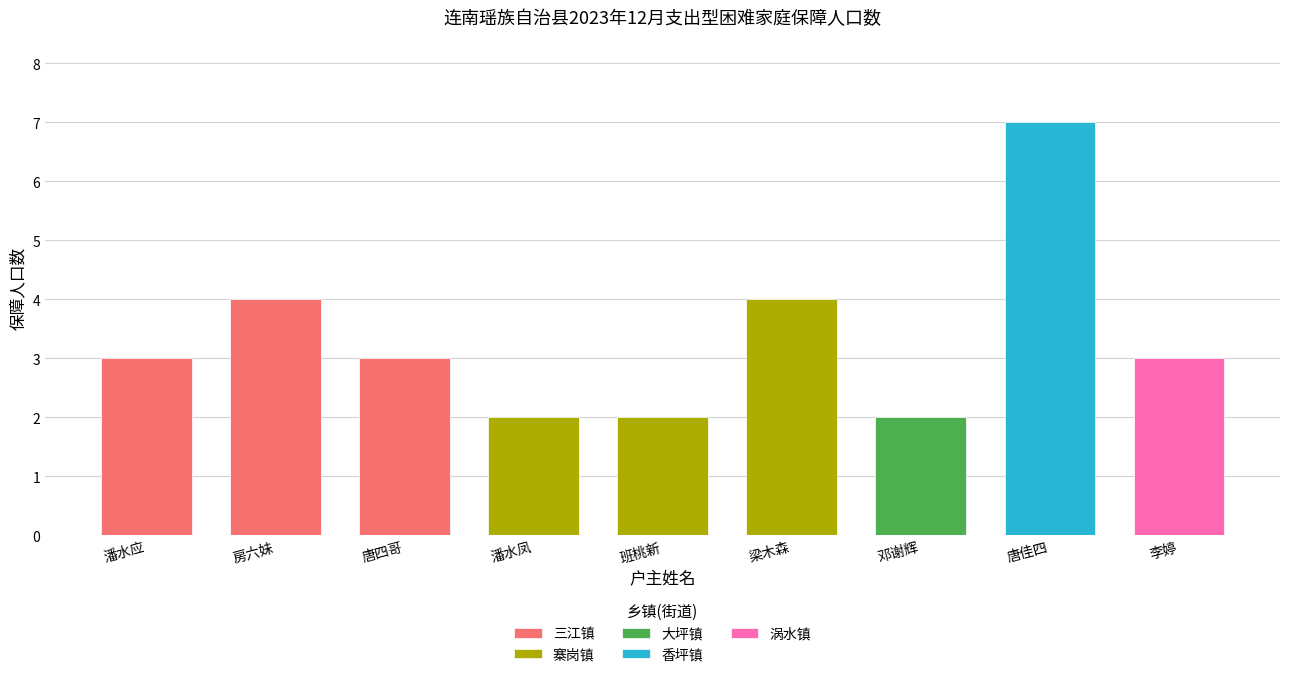

Does the chart contain any negative values?

No